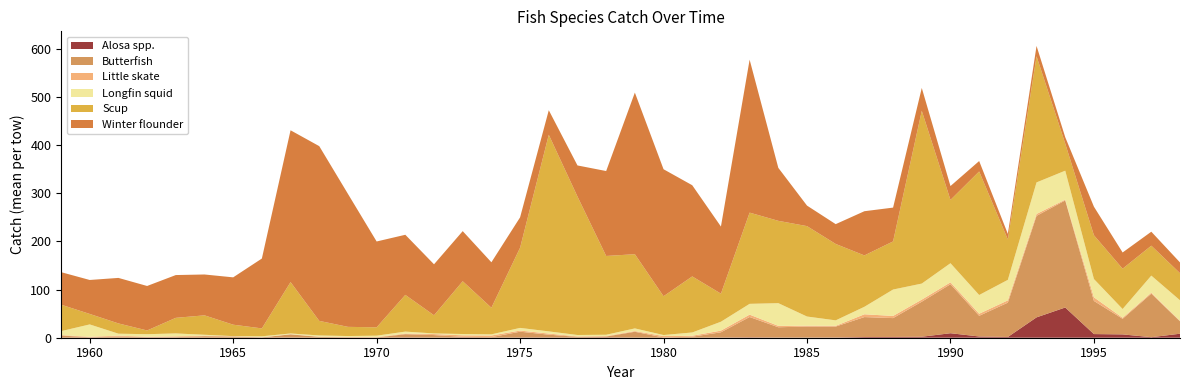

Reading right to left, extract all data points from this chart.

Alosa spp.: 1998=8.3	1997=1.1	1996=6.9	1995=7.6	1994=62.7	1993=42.3	1992=1.6	1991=2.6	1990=9.3	1989=2.0	1988=1.6	1987=1.5	1986=0.4	1985=0.3	1984=0.3	1983=0.7	1982=0.3	1981=0.1	1980=0.1	1979=0.1	1978=0.7	1977=0.3	1976=0.5	1975=0.4	1974=0.2	1973=0.6	1972=0.2	1971=0.6	1970=0.1	1969=0.2	1968=0.2	1967=0.3	1966=0.5	1965=0.1	1964=0.2	1963=0.3	1962=0.3	1961=0.1	1960=0.3	1959=0.1
Butterfish: 1998=25.8	1997=90.3	1996=32.4	1995=68.7	1994=222.2	1993=210.6	1992=71.2	1991=42.8	1990=101.6	1989=72.7	1988=39.1	1987=41.4	1986=22.7	1985=22.9	1984=21.5	1983=42.2	1982=11.0	1981=2.0	1980=0.5	1979=12.3	1978=1.8	1977=1.4	1976=5.9	1975=12.1	1974=1.1	1973=1.3	1972=5.3	1971=6.8	1970=0.3	1969=0.6	1968=1.5	1967=6.6	1966=0.1	1965=2.2	1964=3.0	1963=0.9	1962=0.9	1961=2.4	1960=0.7	1959=4.4
Little skate: 1998=1.0	1997=2.1	1996=2.1	1995=7.6	1994=1.7	1993=4.0	1992=4.8	1991=4.3	1990=4.0	1989=4.4	1988=4.5	1987=5.8	1986=1.5	1985=1.6	1984=2.9	1983=5.0	1982=3.5	1981=2.1	1980=2.9	1979=1.4	1978=0.9	1977=1.0	1976=2.3	1975=2.4	1974=3.4	1973=3.1	1972=2.1	1971=1.3	1970=0.8	1969=0.8	1968=0.5	1967=0.4	1966=0.2	1965=0.7	1964=1.1	1963=1.7	1962=0.8	1961=1.9	1960=1.0	1959=1.0
Longfin squid: 1998=42.6	1997=35.4	1996=18.1	1995=37.9	1994=60.0	1993=65.5	1992=42.5	1991=38.9	1990=39.7	1989=33.2	1988=54.8	1987=15.5	1986=11.4	1985=19.2	1984=47.1	1983=22.4	1982=18.5	1981=6.7	1980=2.1	1979=5.5	1978=2.7	1977=2.9	1976=4.5	1975=5.5	1974=2.4	1973=2.7	1972=1.3	1971=4.0	1970=3.0	1969=1.9	1968=2.4	1967=1.4	1966=2.1	1965=0.4	1964=1.9	1963=6.0	1962=5.4	1961=4.0	1960=25.7	1959=8.0
Scup: 1998=56.2	1997=62.1	1996=83.7	1995=90.8	1994=56.2	1993=261.8	1992=83.7	1991=256.4	1990=131.3	1989=358.5	1988=99.9	1987=106.6	1986=158.6	1985=187.6	1984=170.8	1983=189.3	1982=58.3	1981=116.3	1980=80.5	1979=154.0	1978=163.5	1977=287.3	1976=408.0	1975=166.4	1974=55.2	1973=109.5	1972=37.7	1971=76.2	1970=17.4	1969=19.1	1968=30.3	1967=106.6	1966=16.4	1965=23.8	1964=40.3	1963=32.4	1962=7.8	1961=21.3	1960=21.8	1959=55.0
Winter flounder: 1998=22.3	1997=29.0	1996=33.7	1995=59.3	1994=13.3	1993=21.4	1992=11.6	1991=21.6	1990=28.8	1989=47.4	1988=70.2	1987=91.7	1986=41.1	1985=42.6	1984=109.9	1983=317.3	1982=139.2	1981=189.2	1980=263.5	1979=335.3	1978=176.2	1977=64.5	1976=50.9	1975=63.0	1974=94.3	1973=104.0	1972=105.8	1971=124.7	1970=178.1	1969=275.9	1968=362.5	1967=315.0	1966=145.0	1965=98.2	1964=84.8	1963=88.8	1962=92.3	1961=94.4	1960=70.5	1959=67.5